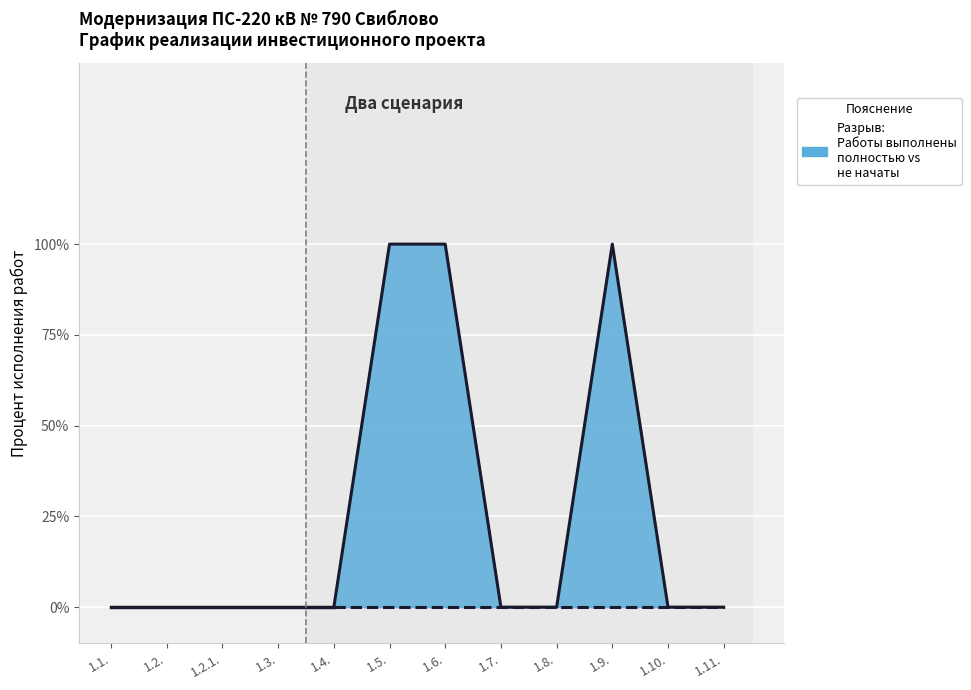

How many Процент исполнения работ за весь период values are between 0 and 1?

8